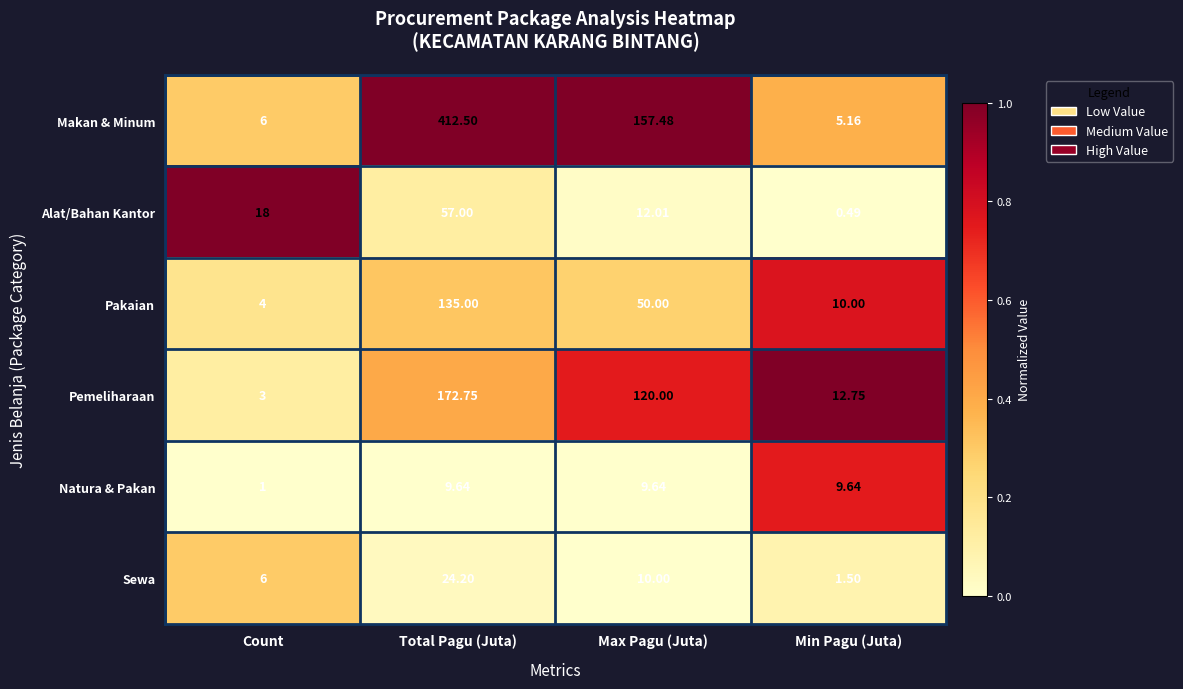

Which category has the highest value across all series?

Total Pagu (Juta)